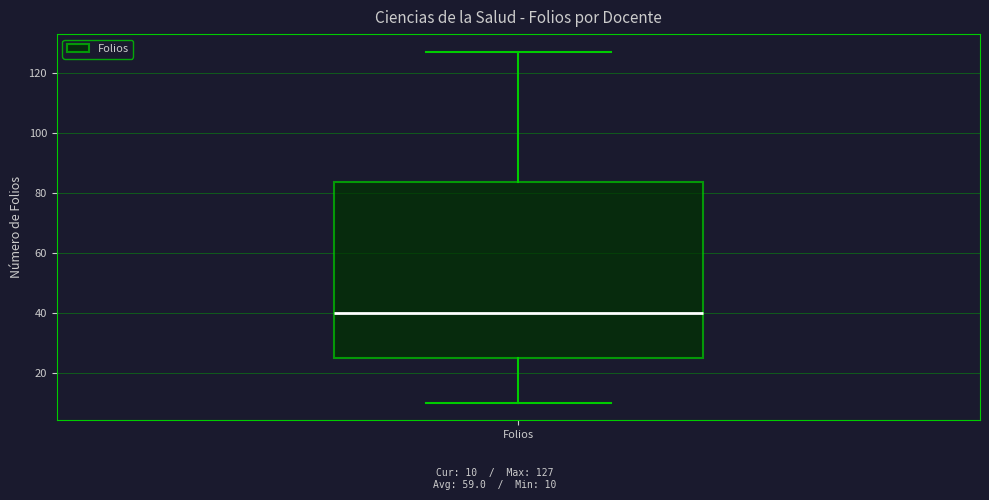

Transcribe this box plot: give where the median line is, the range the box spans, and where the two whiskers end, as read against the y-axis. The values are not printed on the chart, so give them approximately, as read against the axis.

median 40, box 26 to 84, whiskers 10 to 128